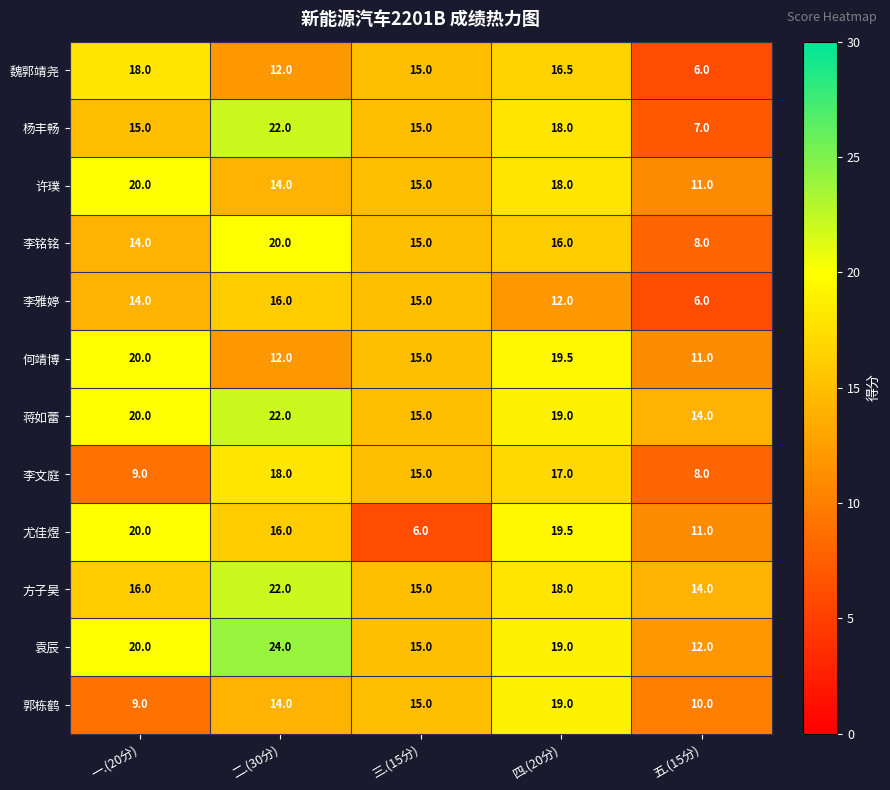

How many categories are shown in the chart?

5